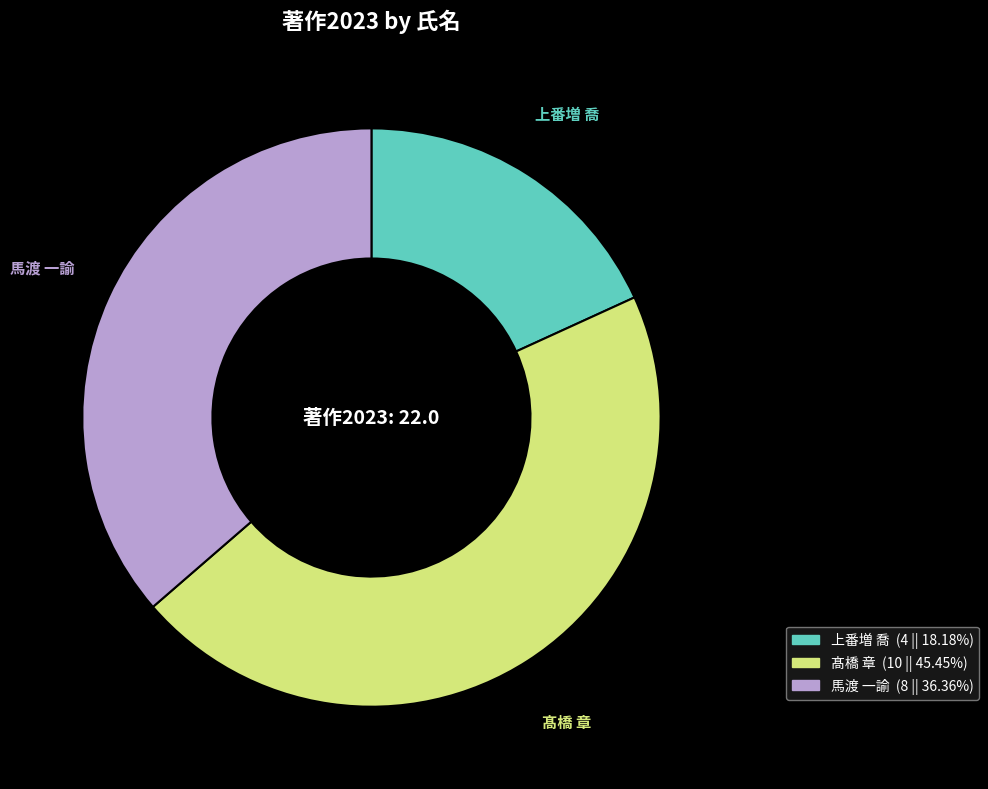

How many slices are in this pie chart?

3